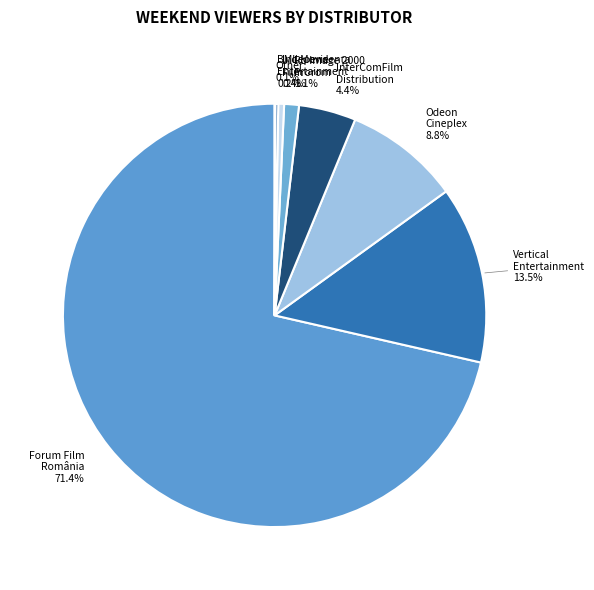

Does Forum Film România represent more than half of the total?

Yes